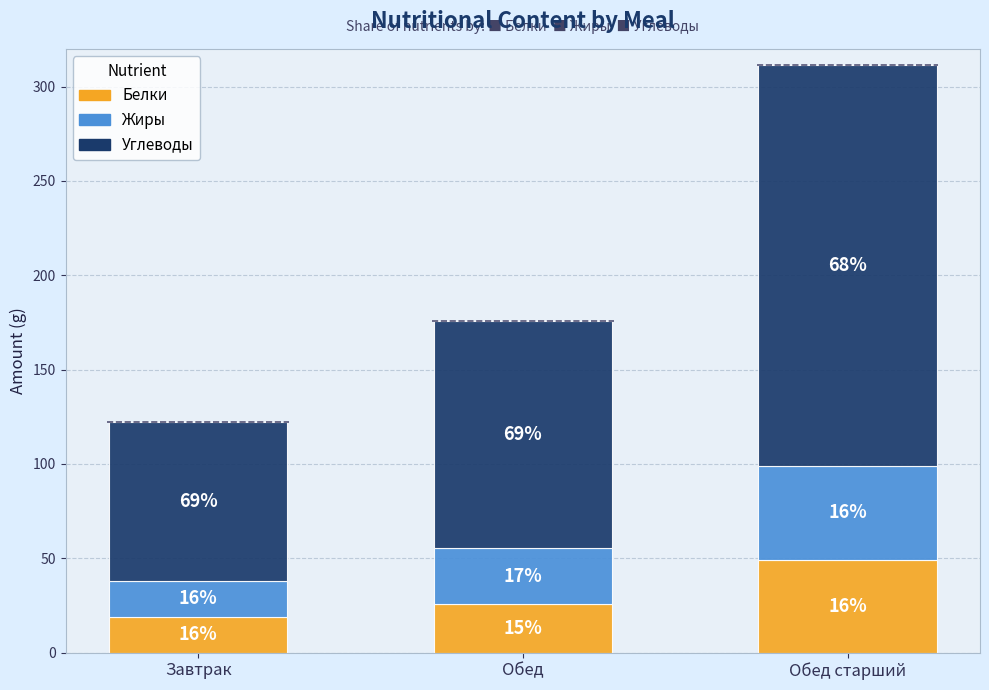

What is the greatest value displayed?

212.2